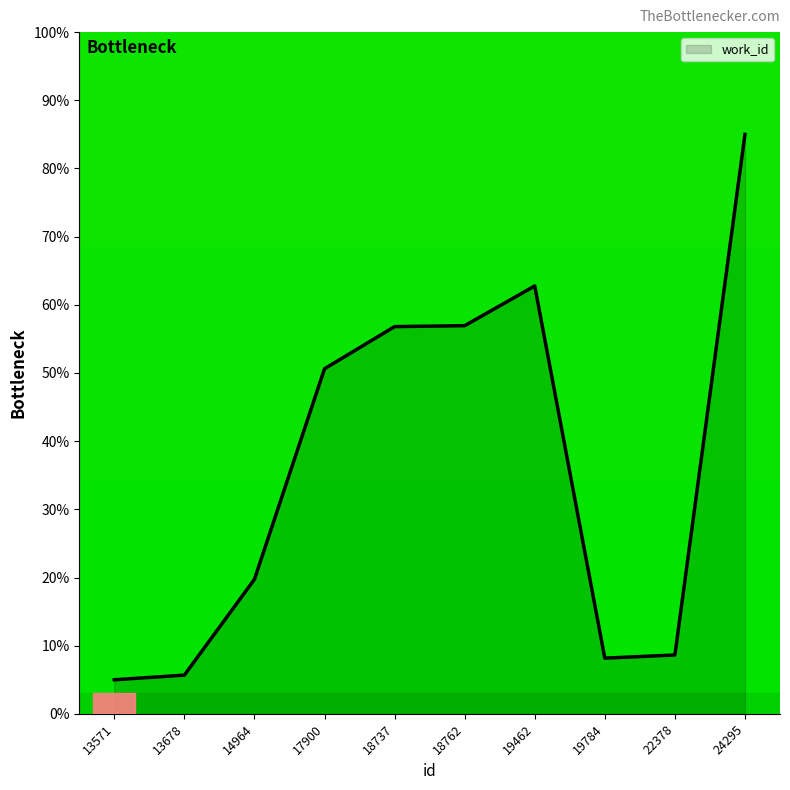

Which has a higher value, 13571 or 22378?

22378